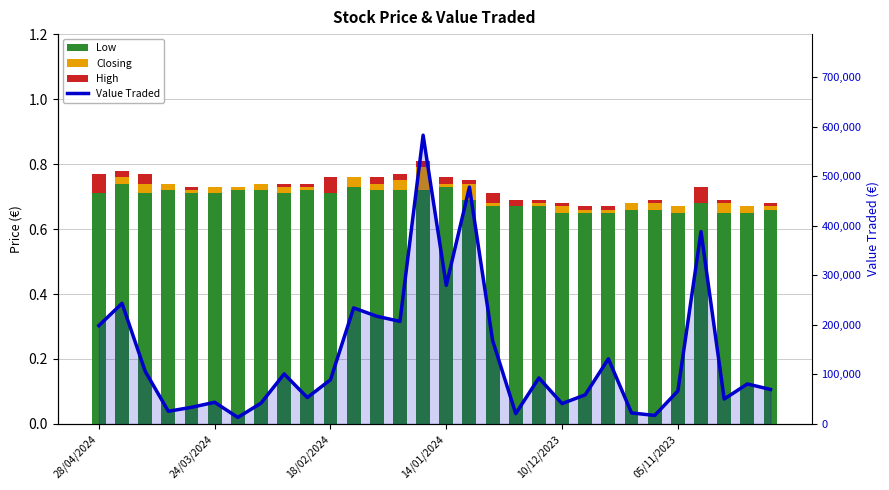

At which category is the sum across all series the highest?

14